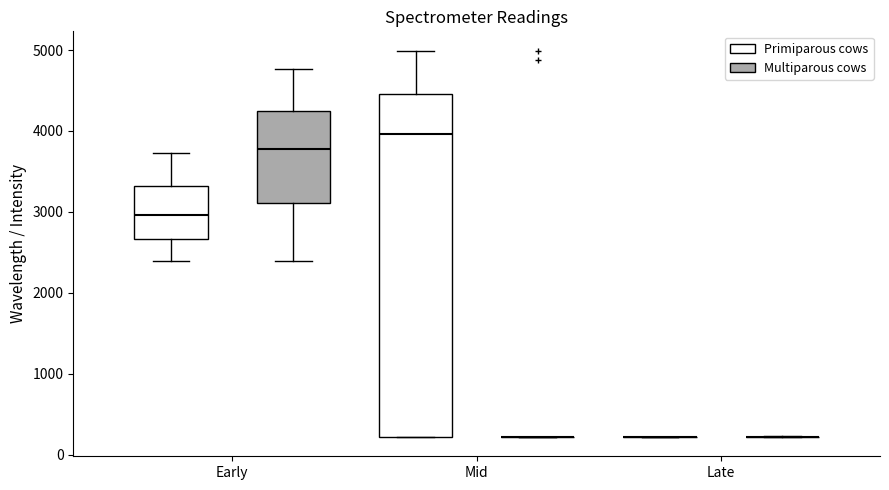

Reading left to right, transcribe this box plot: for each box, give where its median line is, the range the box spans, and where its two whiskers end, as read against the y-axis. The values are not printed on the chart, so give them approximately, as read against the axis.

Early (Primiparous cows): median 3000, box 2700 to 3300, whiskers 2400 to 3700
Early (Multiparous cows): median 3800, box 3100 to 4200, whiskers 2400 to 4800
Mid (Primiparous cows): median 4000, box 200 to 4500, whiskers 200 to 5000
Mid (Multiparous cows): box collapsed to a line at 200, whiskers 200 to 200
Late (Primiparous cows): box collapsed to a line at 200, whiskers 200 to 200
Late (Multiparous cows): box collapsed to a line at 200, whiskers 200 to 200